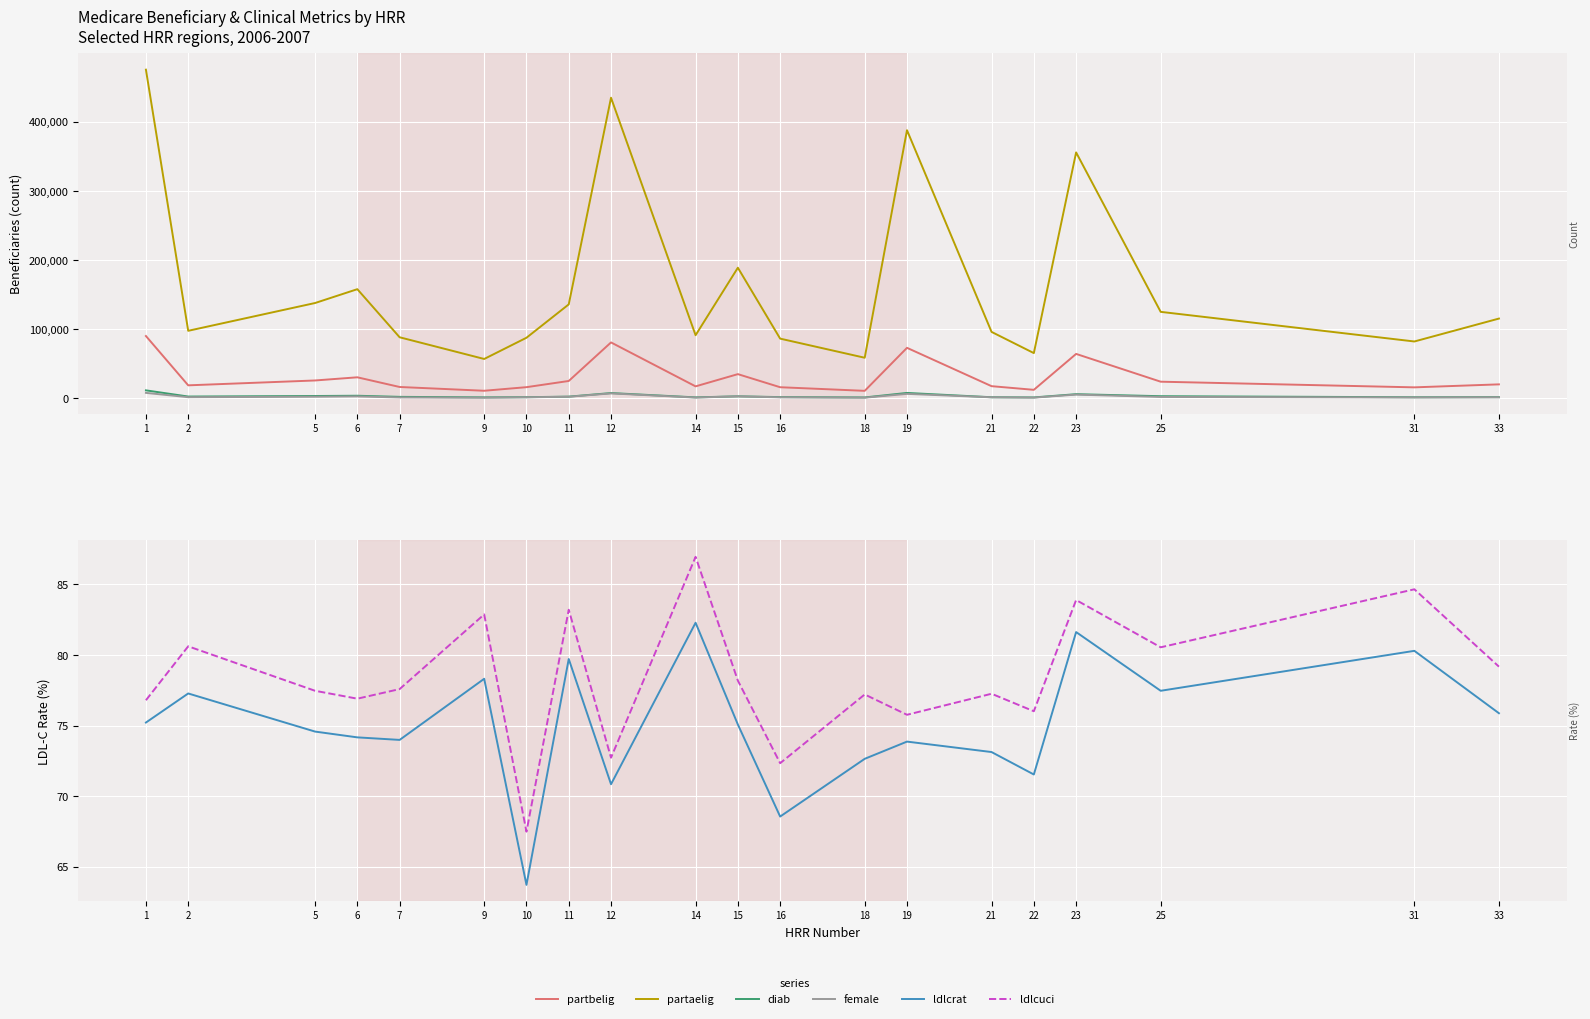

True or false: female and partaelig cross at least once.

False